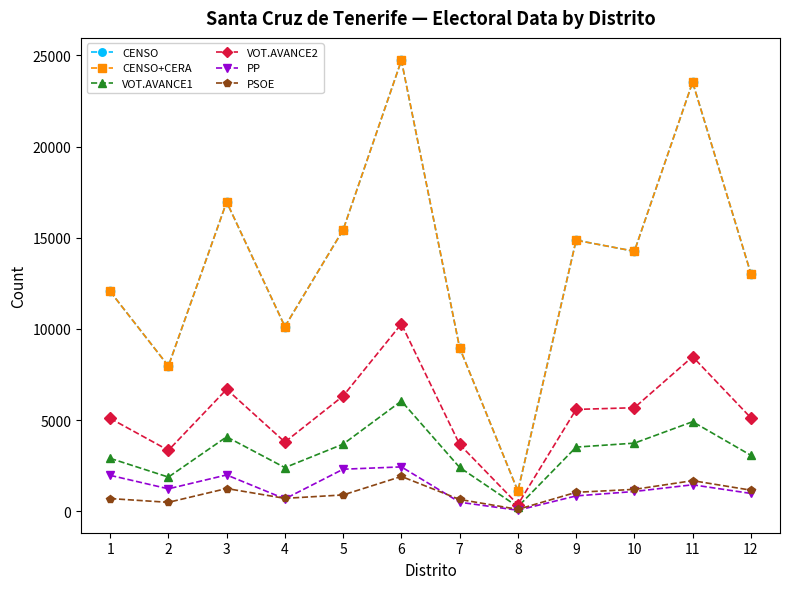

At which category is the sum across all series the highest?

6